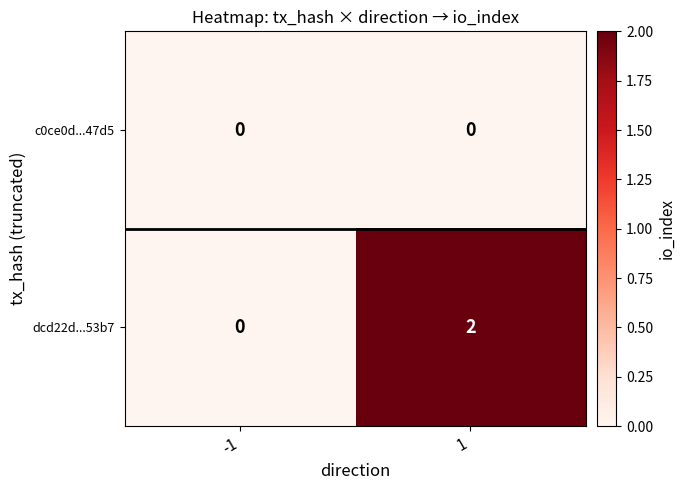

Which series has the widest spread of values?

dcd22d...53b7